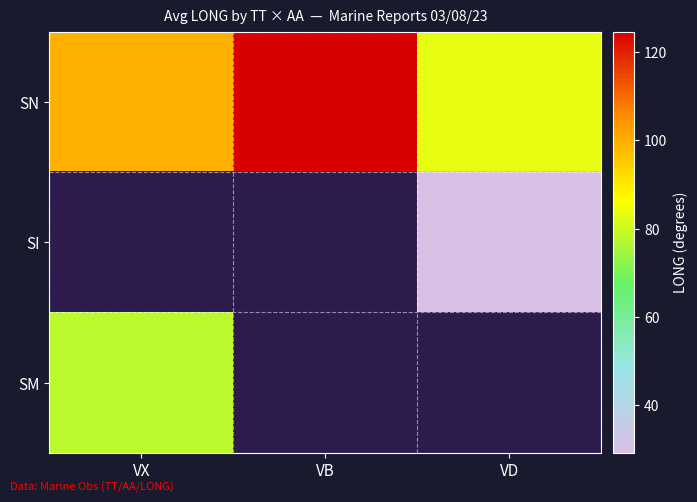

Is it true that SI equals 18.8 at VD?

False